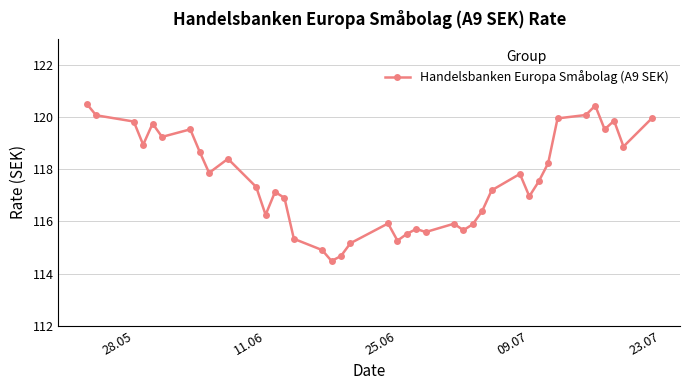

How many lines are shown in the chart?

1